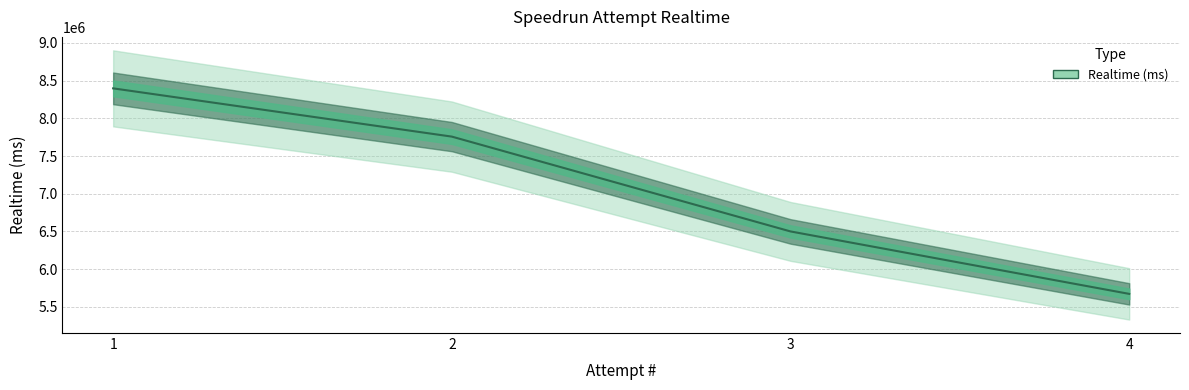

True or false: there are more than 1 points higher than both neighbors.

False